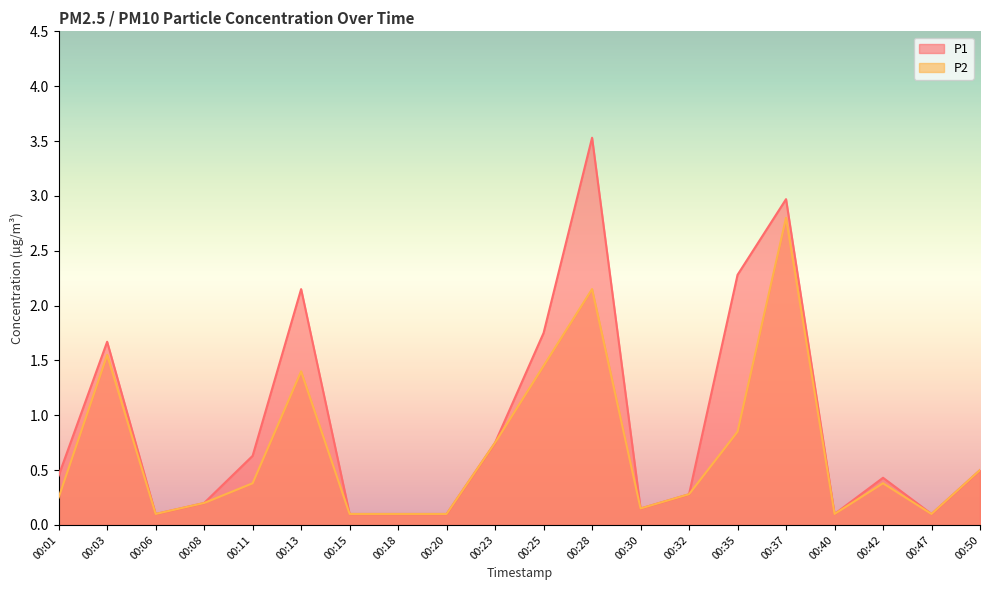

True or false: P1 and P2 cross at least once.

False